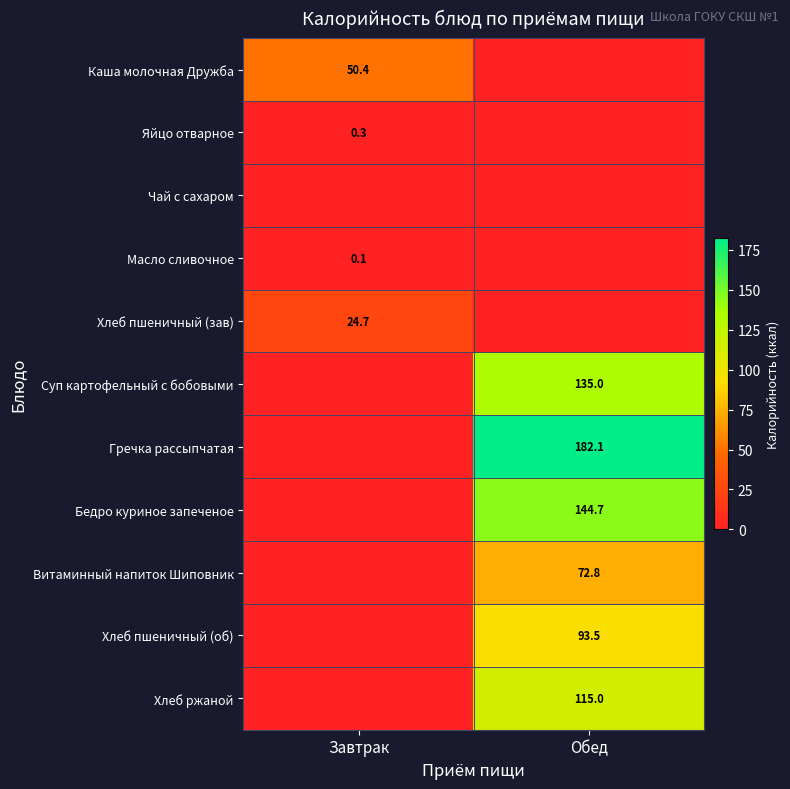

Is it true that Витаминный напиток Шиповник equals 72.8 at Обед?

True